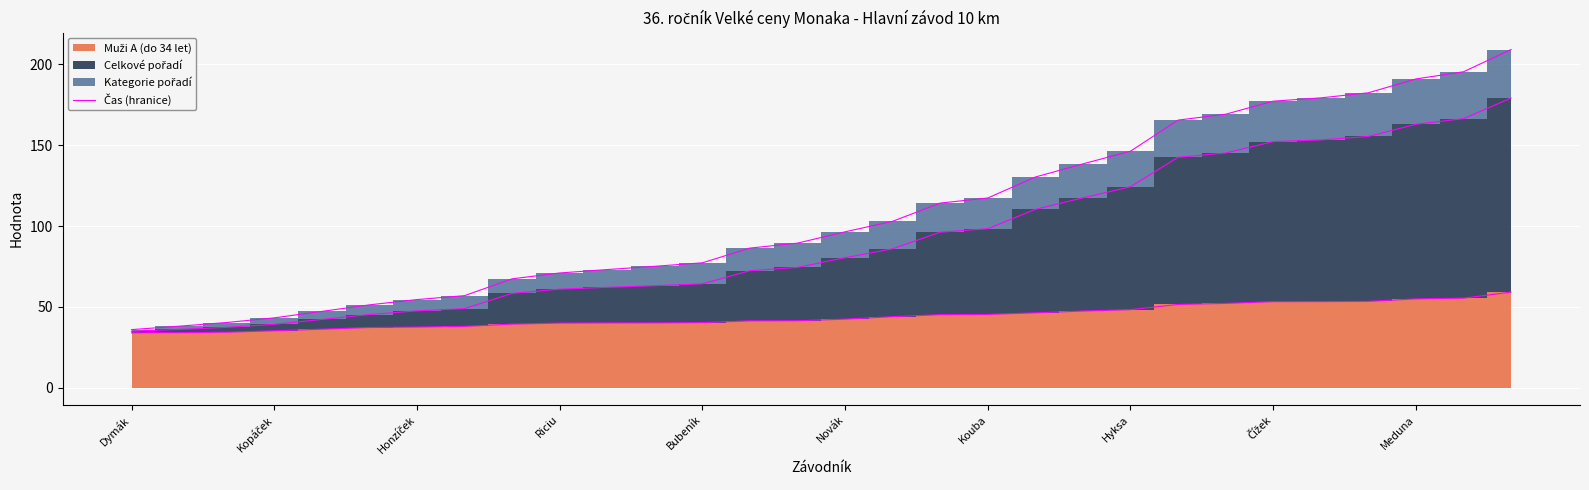

List the labels in order of value, largest first.

29, 28, 27, 26, 25, 24, 23, 22, 21, 20, 19, 18, 17, 16, 15, 14, 13, 12, 11, 10, Meduna, Čížek, Hyksa, Kouba, Novák, Bubeník, Riciu, Honzíček, Kopáček, Dymák